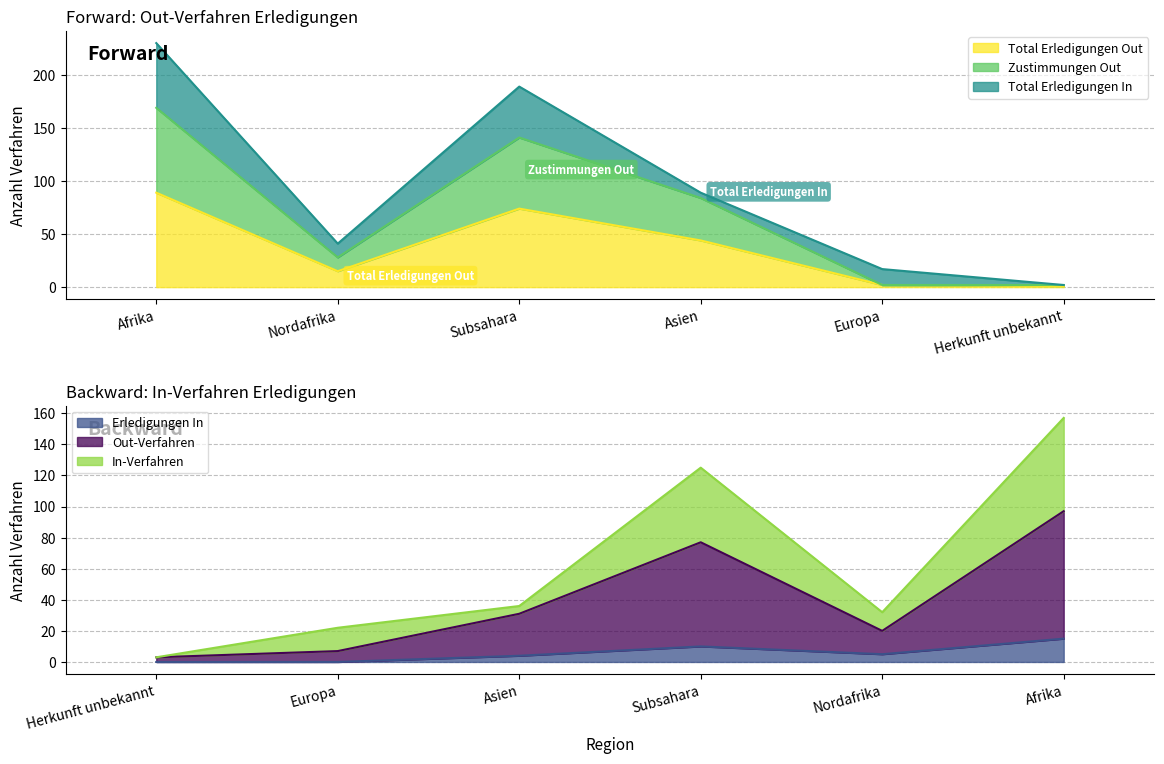

What is the maximum value for Total Erledigungen Out?

89